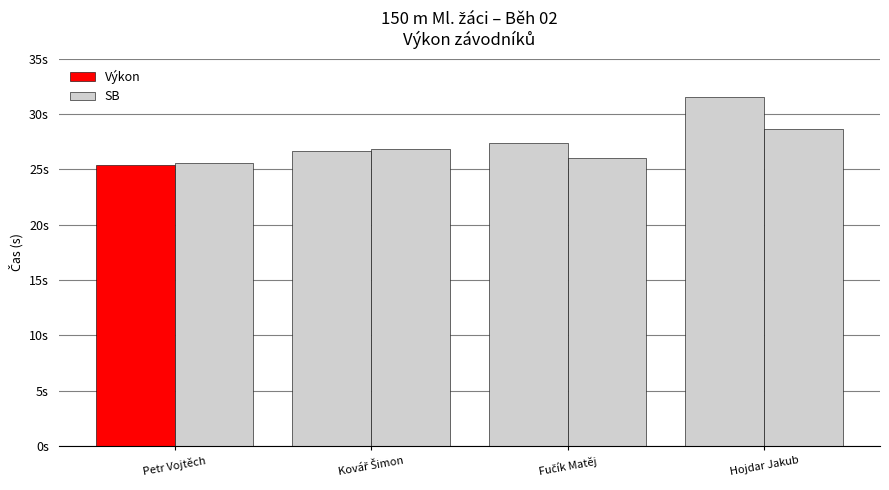

Does the chart contain any negative values?

No